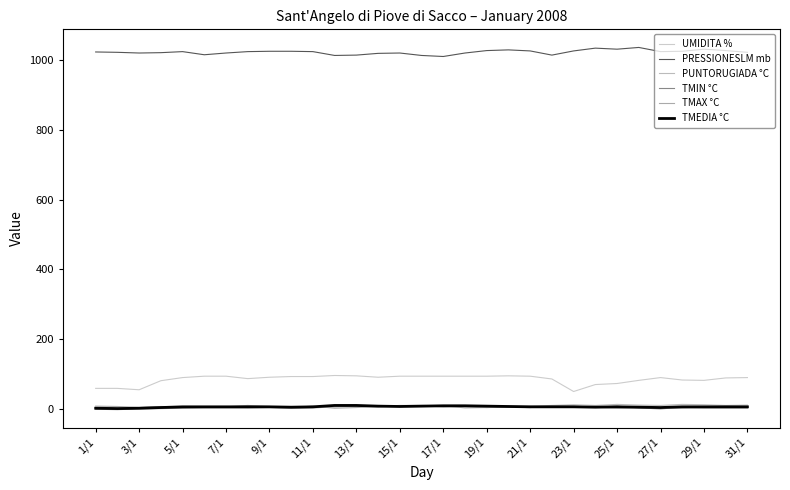

How many lines are shown in the chart?

6